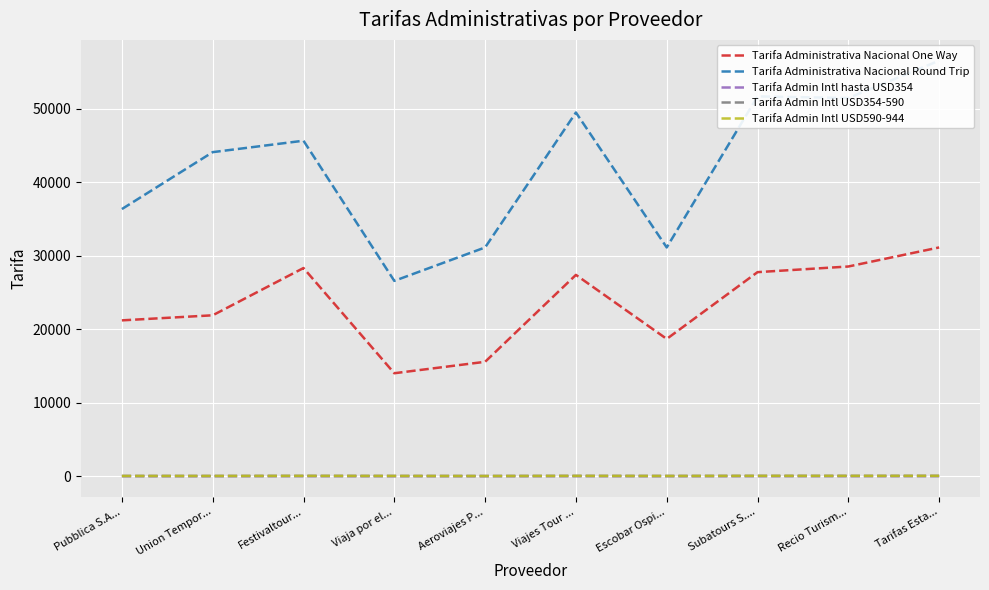

Between Pubblica S.A... and Festivaltour..., which series saw the biggest shift?

Tarifa Administrativa Nacional Round Trip